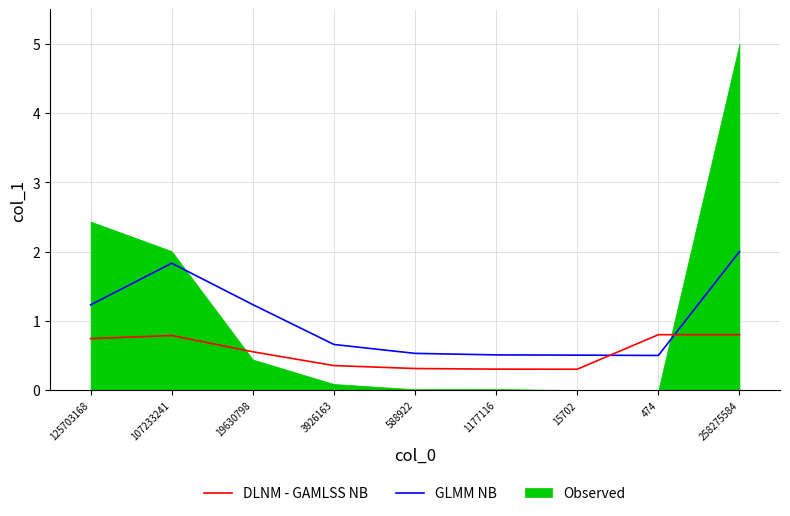

Reading left to right, what are all the values shown in this chart?

GLMM NB: 1.2	1.8	1.2	0.7	0.5	0.5	0.5	0.5	2.0
DLNM - GAMLSS NB: 0.7	0.8	0.6	0.4	0.3	0.3	0.3	0.8	0.8